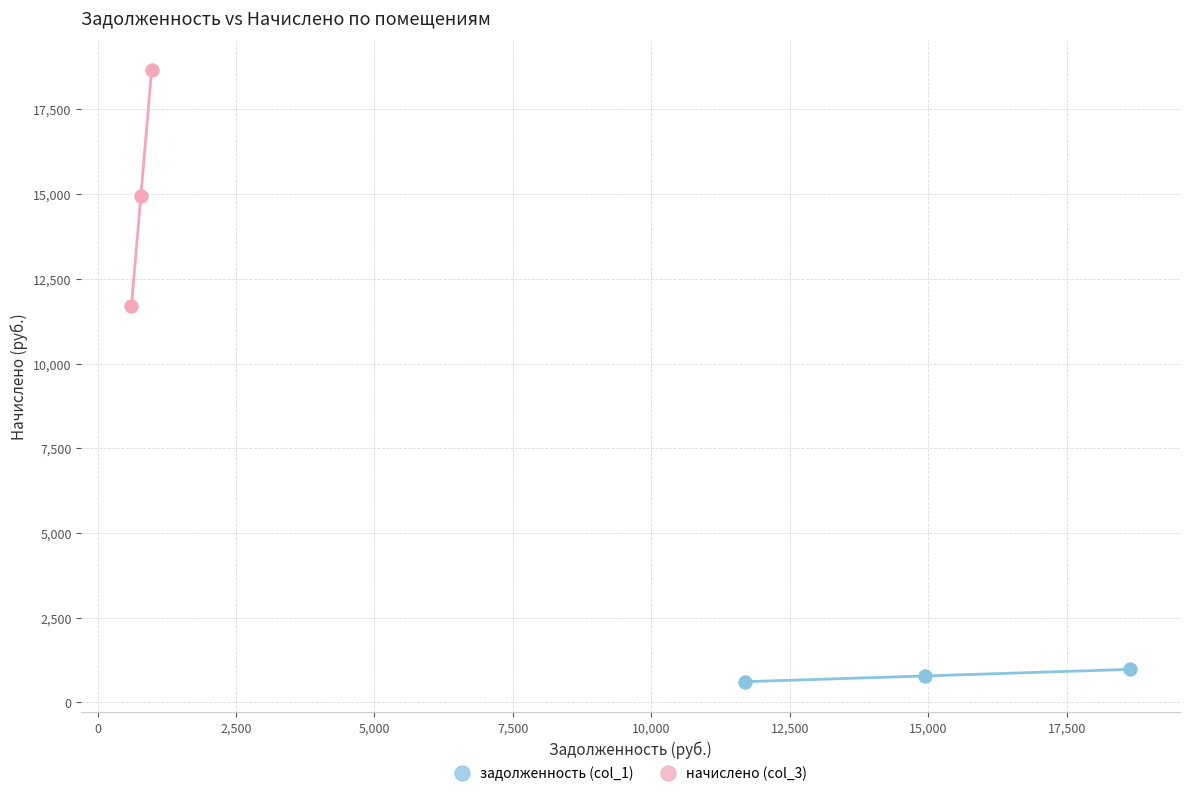

Which series contains the lowest Y value?

задолженность (col_1)